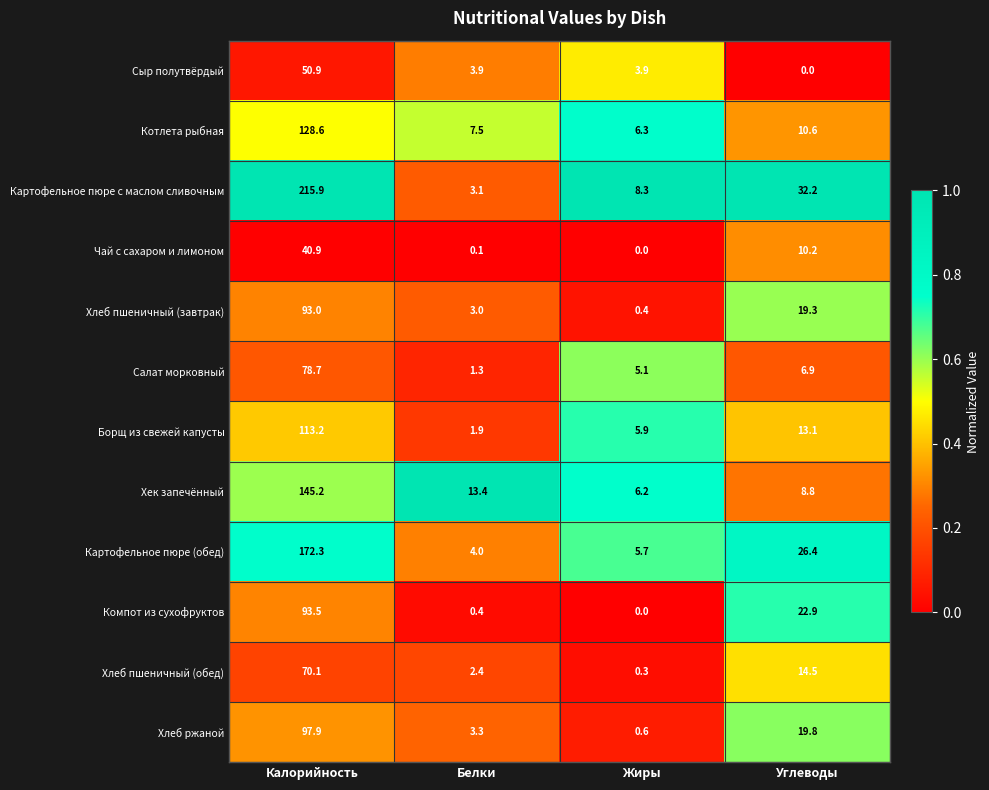

Where does the Компот из сухофруктов series first go above 22?

Калорийность